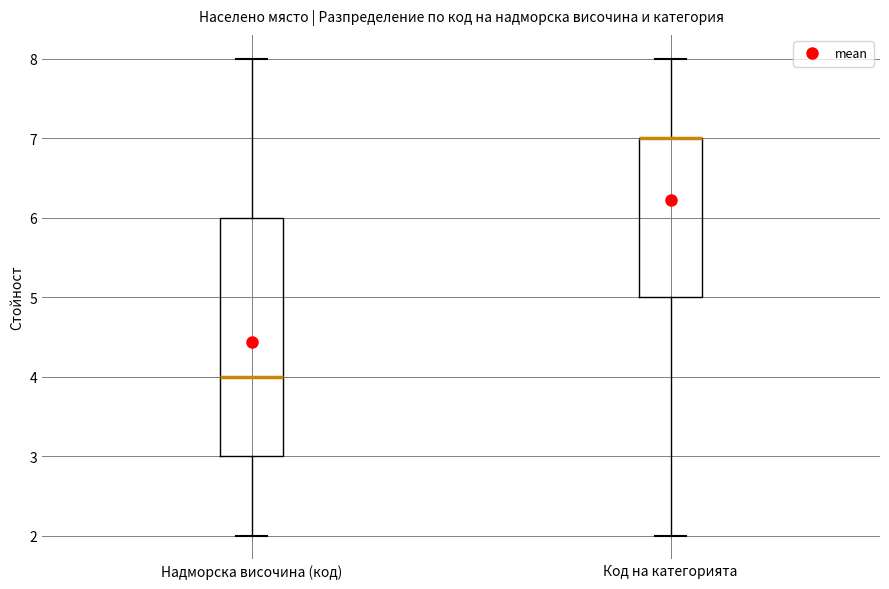

Reading left to right, read every box against the y-axis: the position of its median line, the range the box covers, and the ends of its whiskers. The values are not printed on the chart, so give them approximately, as read against the axis.

Надморска височина (код): median 4, box 3 to 6, whiskers 2 to 8
Код на категорията: median 7 (drawn on the box's upper edge), box 5 to 7, whiskers 2 to 8